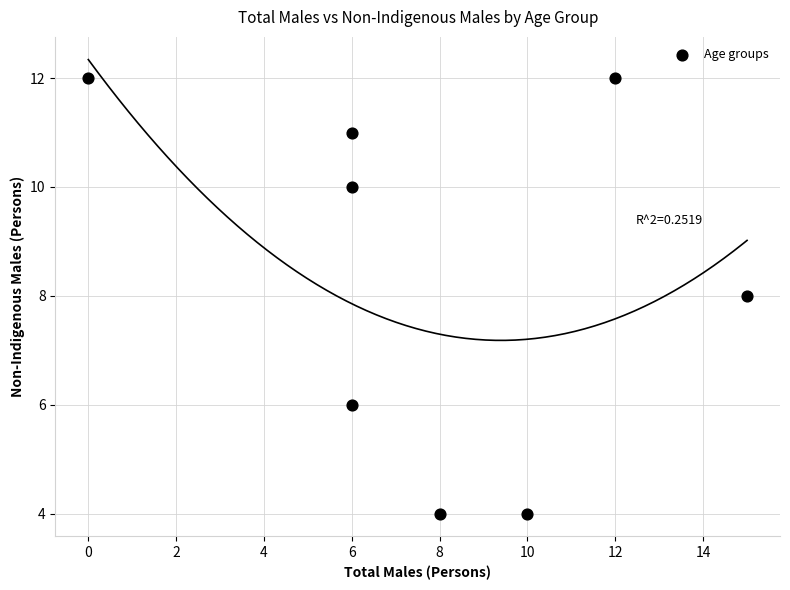

What is the range of X values (max minus min)?

15